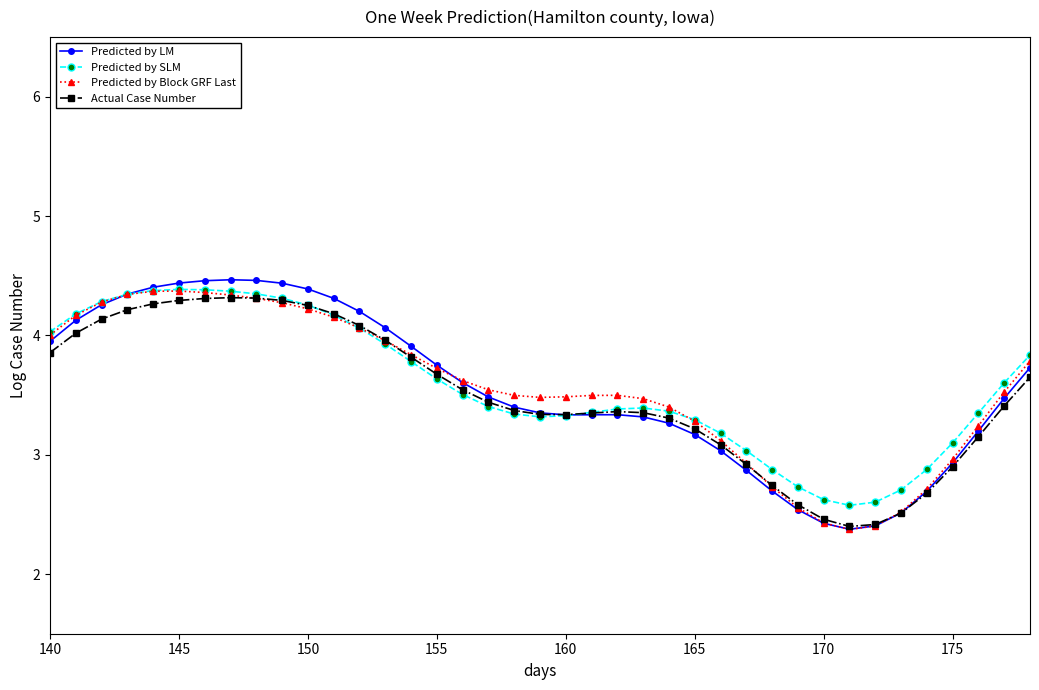

Which series has the largest range (max minus min)?

Predicted by LM